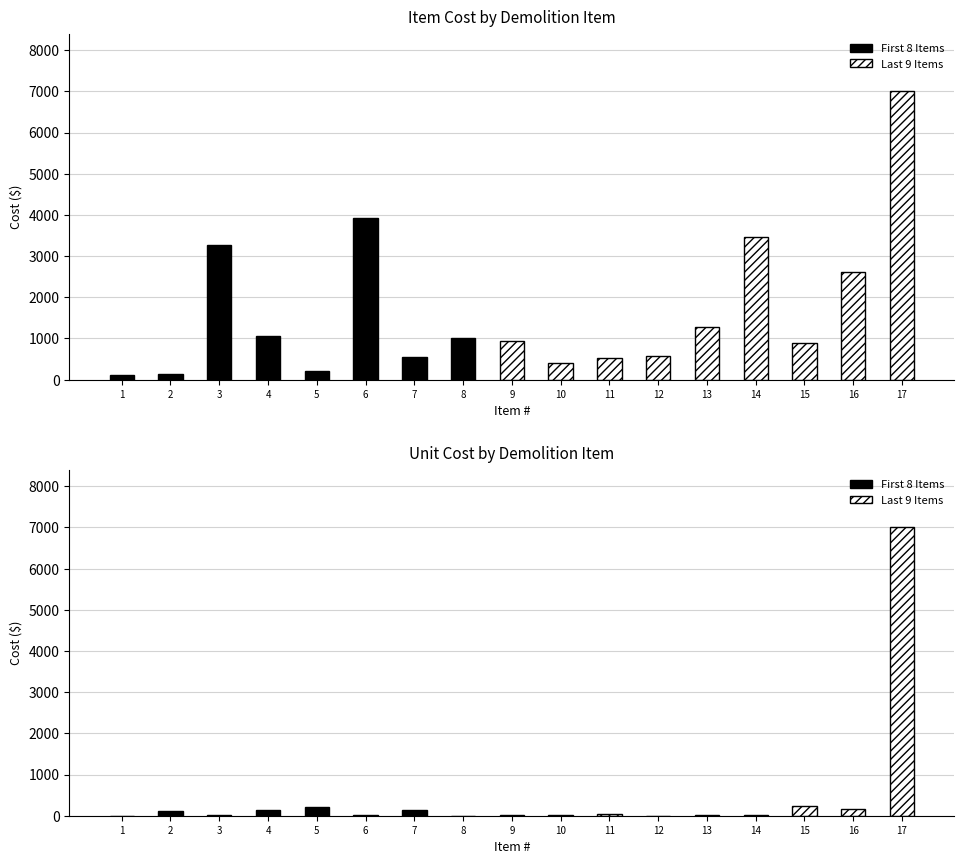

What is the difference between the maximum and minimum values in the Unit Cost series?

6997.8